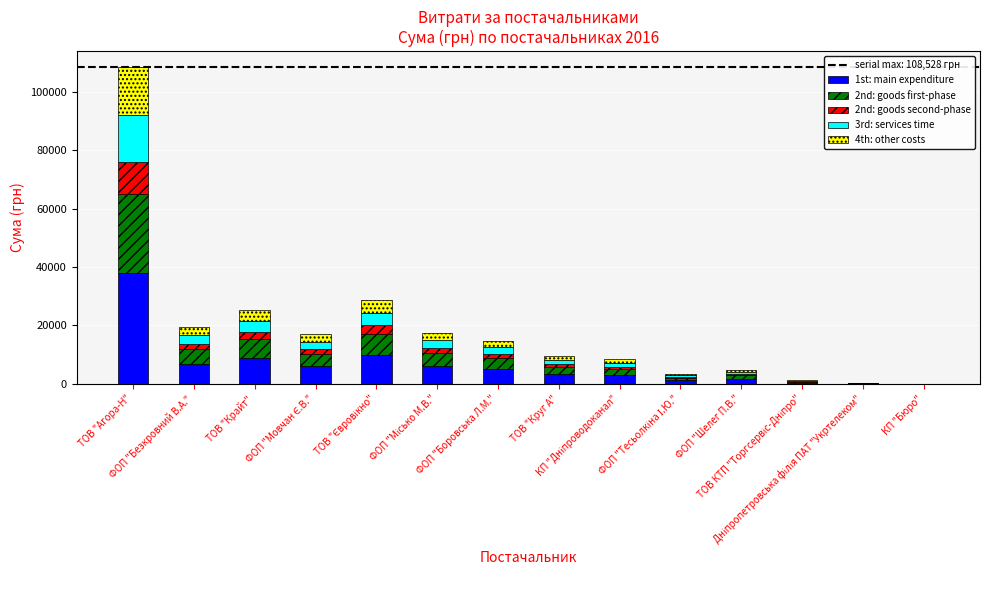

What is the highest value of the 1st: main expenditure series?

37984.8